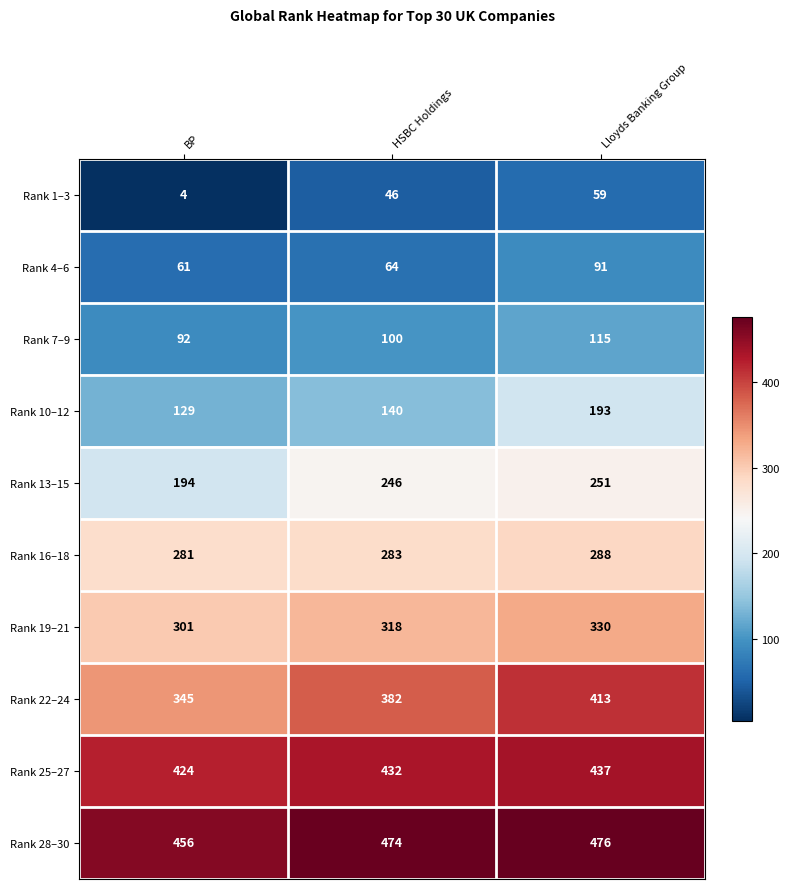

At how many categories does at least one series exceed 345?

3